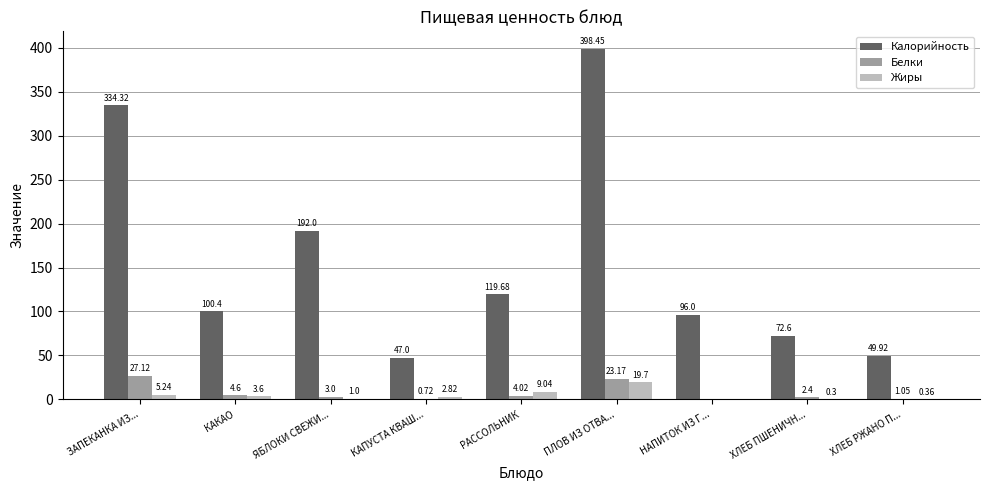

How many categories are shown in the chart?

9